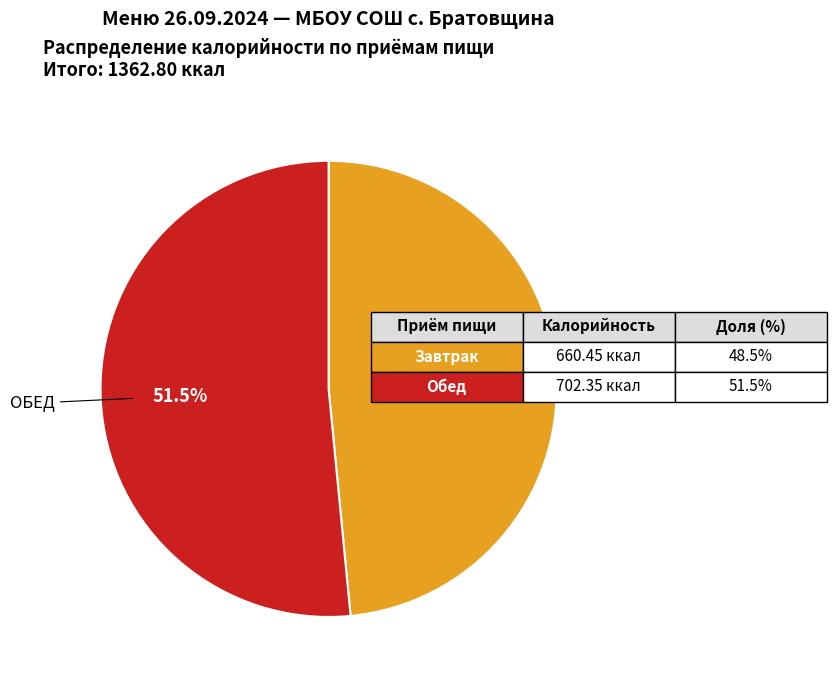

Does any single category account for the majority?

Yes